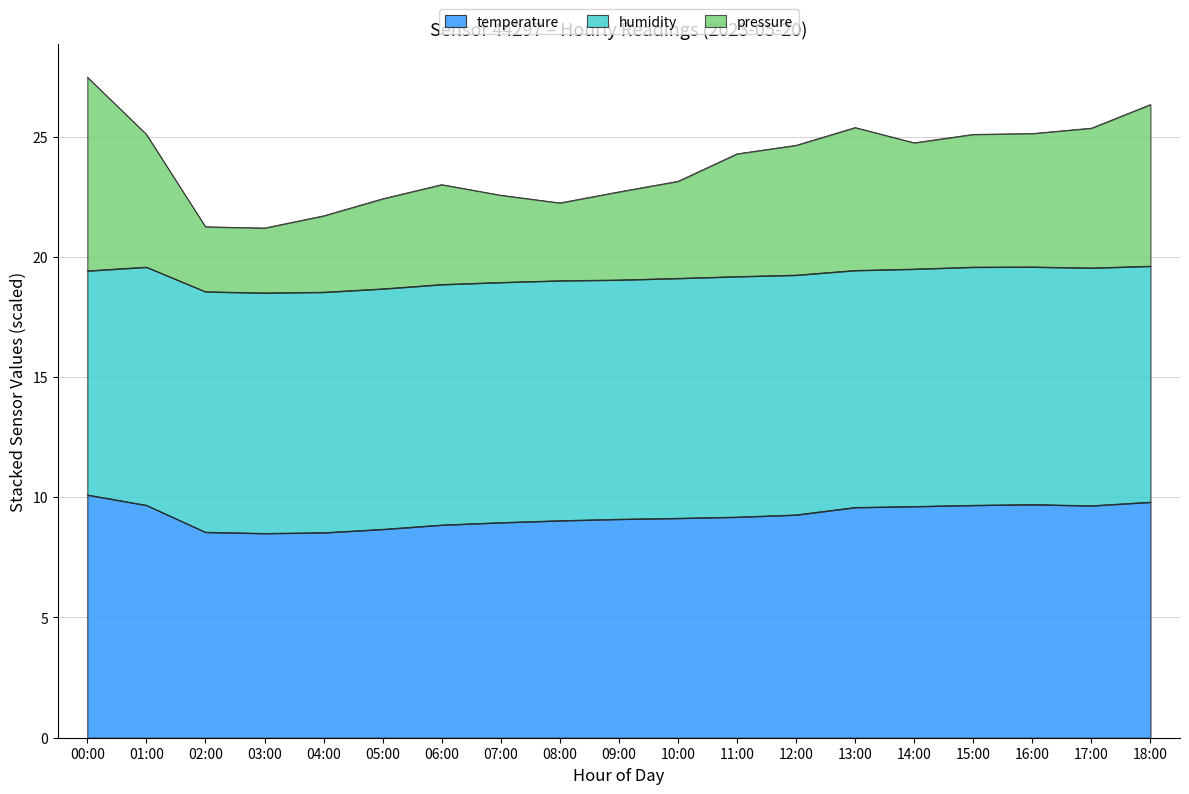

What is the lowest value of the temperature series?

8.5